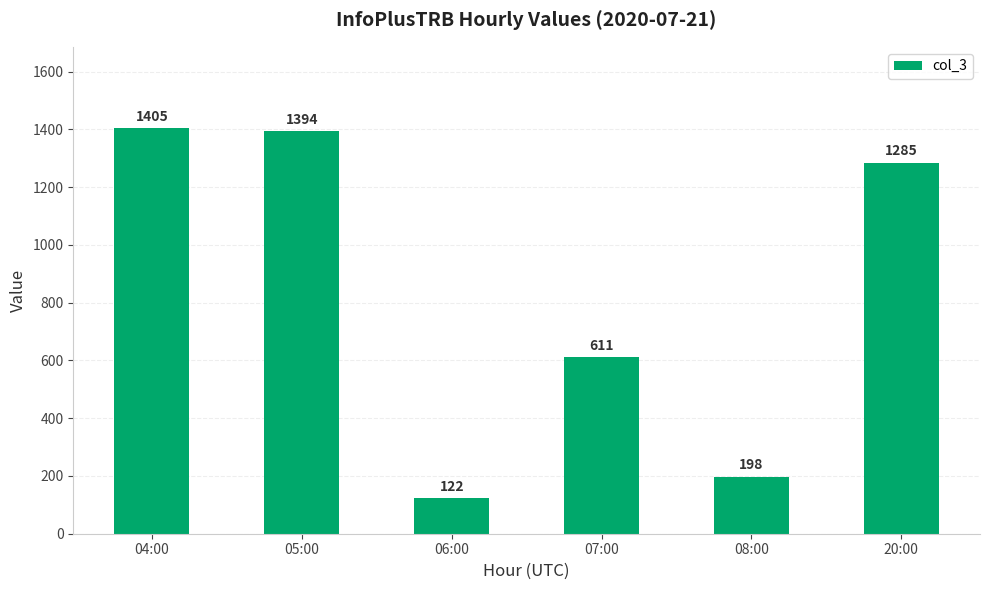

At which category does the chart reach its peak across all series?

04:00